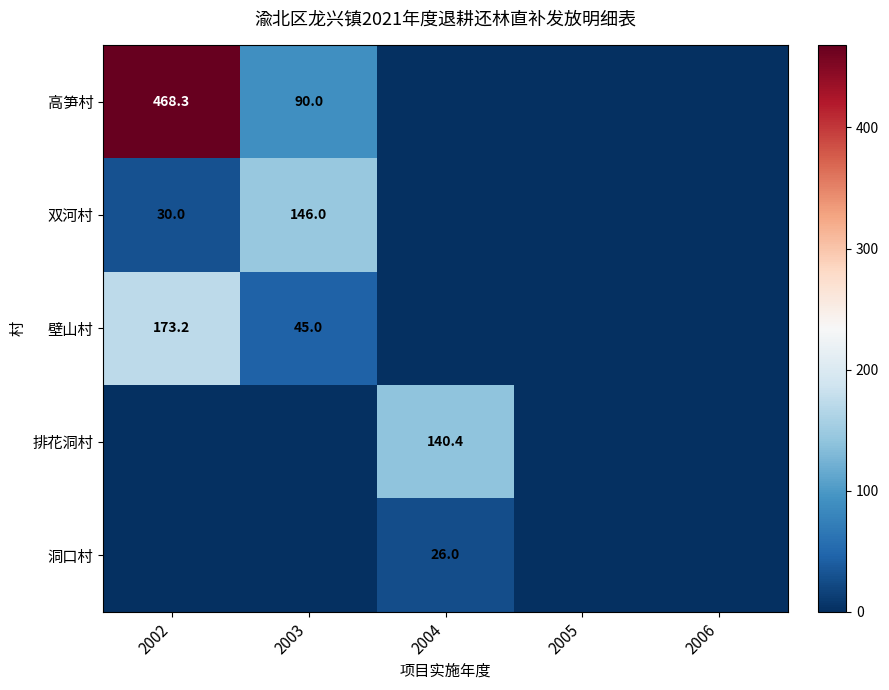

The 双河村 series shows 30.0 at 2002. True or false?

True